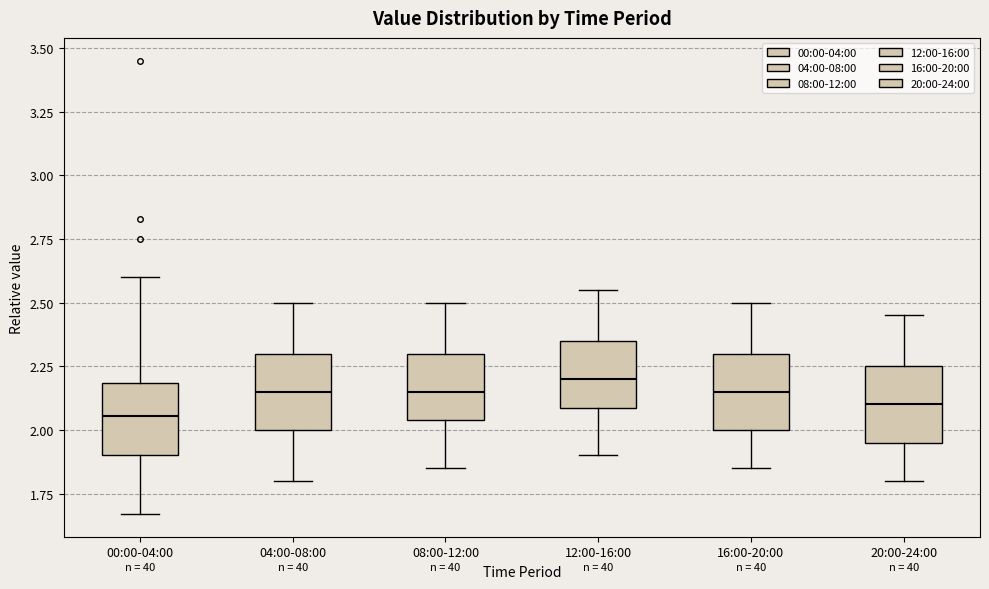

Where does the upper whisker of the box for 00:00-04:00 end on the y-axis? The values are not printed on the chart, so give them approximately, as read against the axis.

2.60